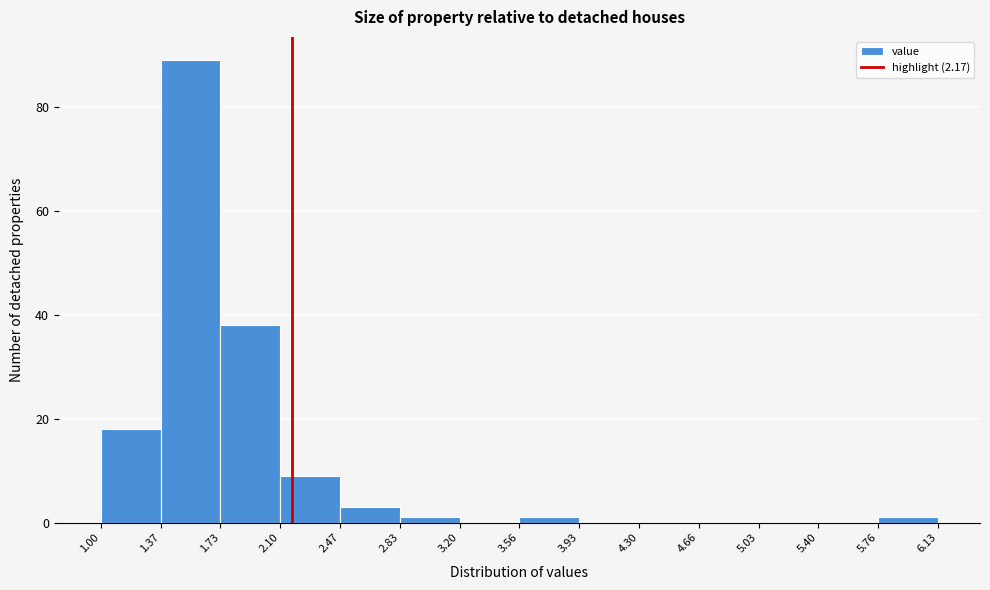

What is the height of the bar covering 2.10 to 2.47 on the x-axis? The values are not printed on the chart, so give them approximately, as read against the axis.

10